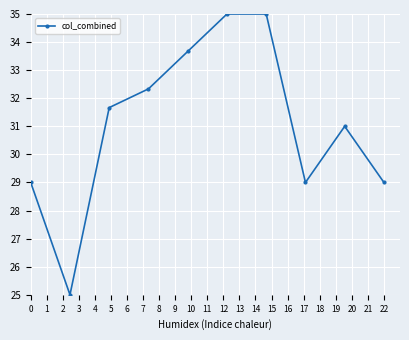

True or false: the data has more than 2 interior local peaks.

False